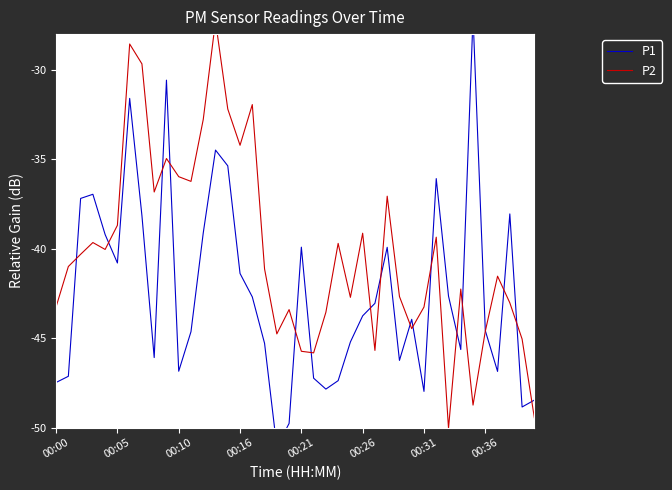

What is the sum of all P1 values?

-1696.5